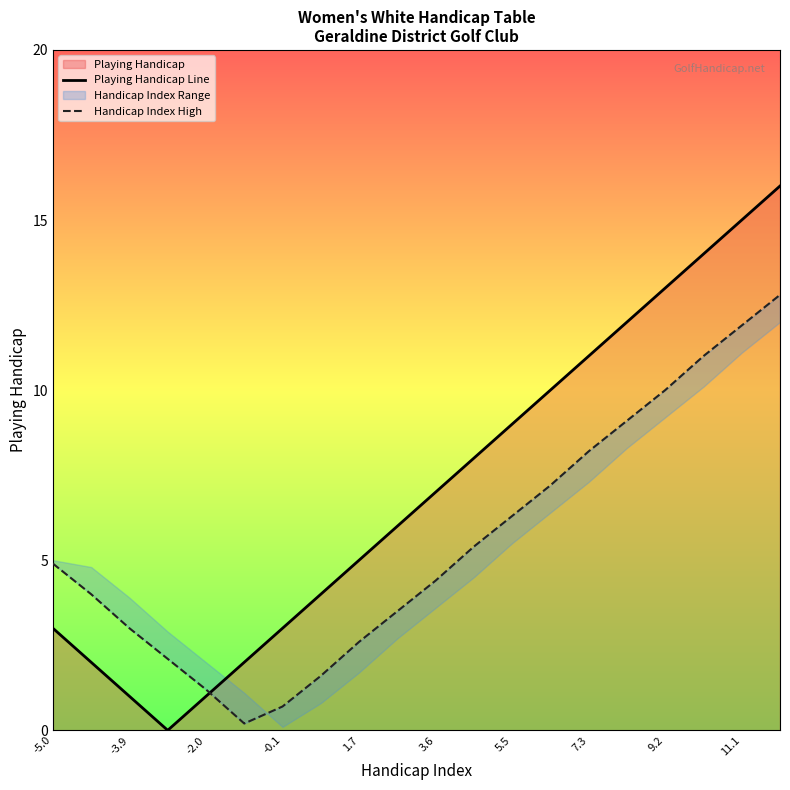

True or false: Handicap Index High and Playing Handicap Line intersect in this chart.

True